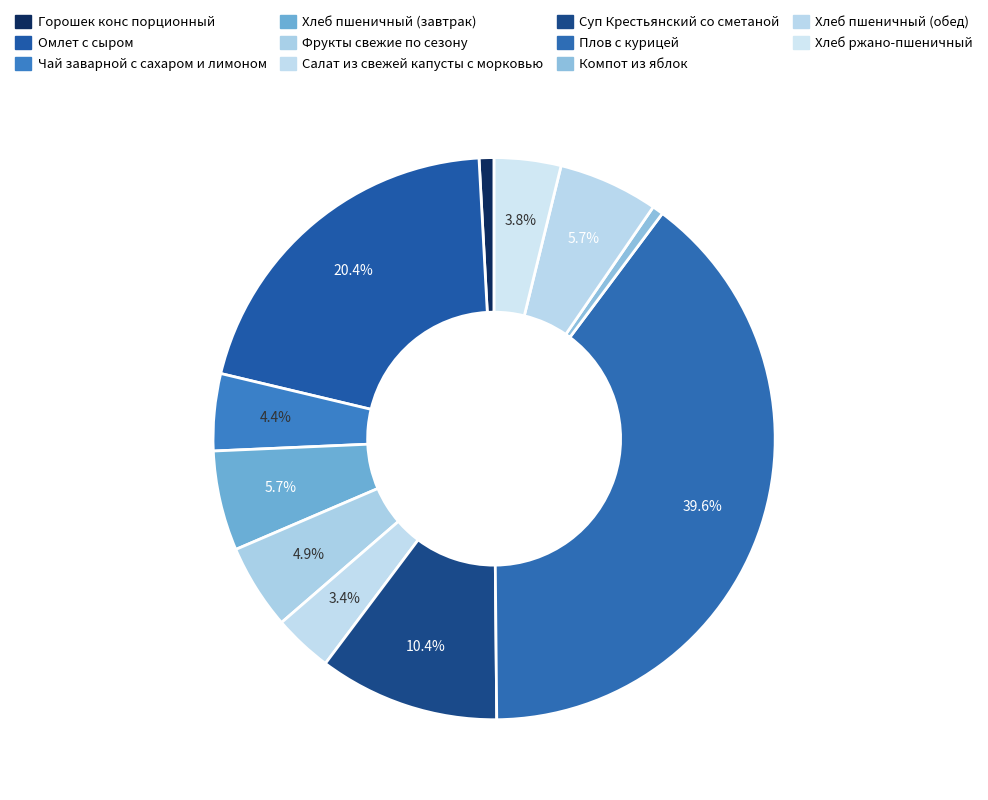

What percentage is NOT represented by Плов с курицей?

60.4%